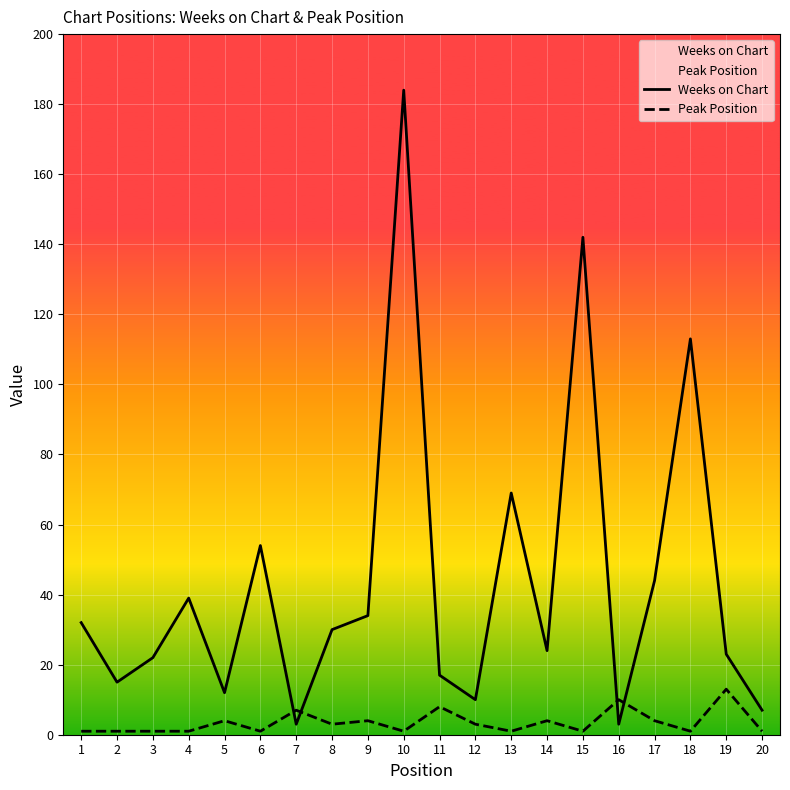

Between 10 and 13, which is larger?

10